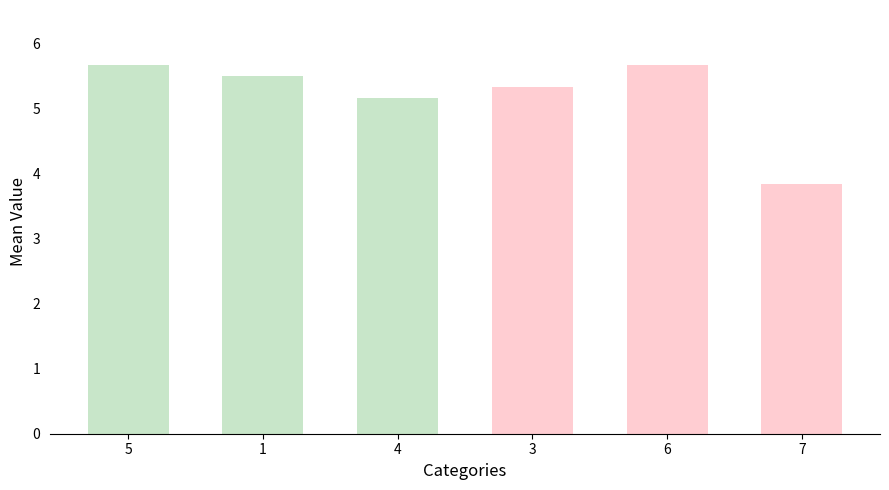

What position from the left is 4?

3